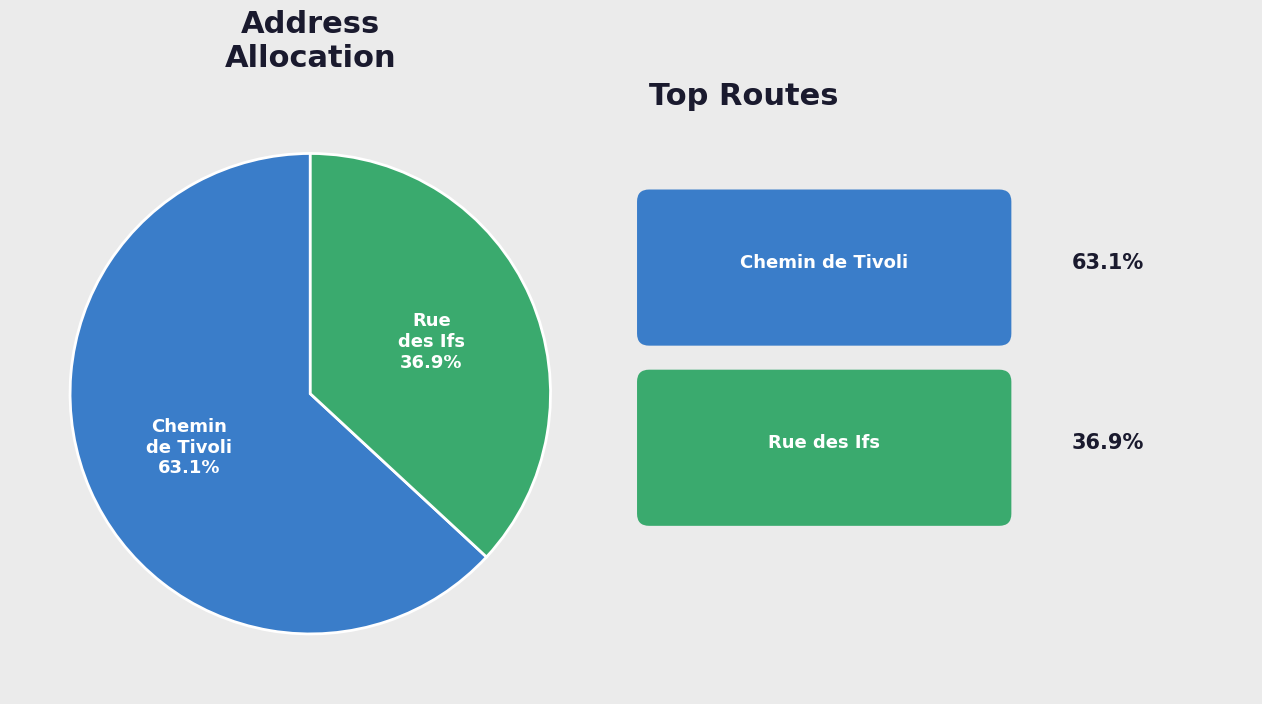

Is there any slice that represents more than half of the pie?

Yes